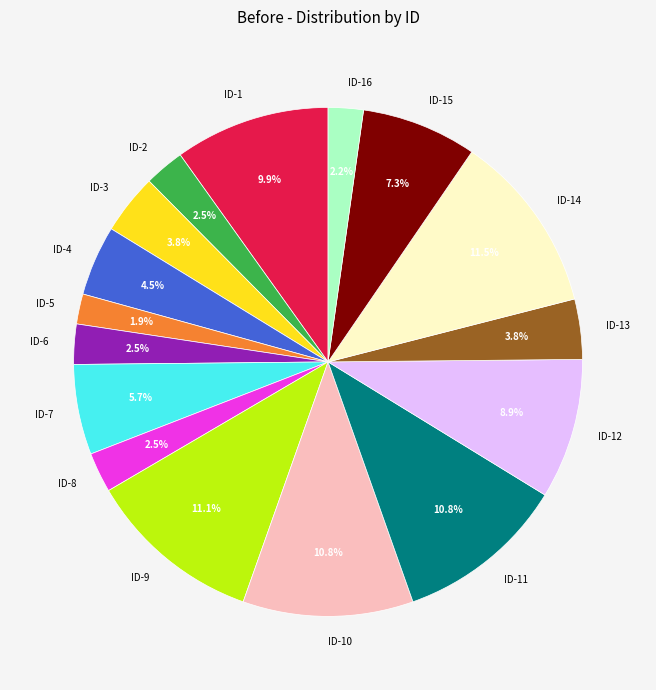

Is there any slice that represents more than half of the pie?

No